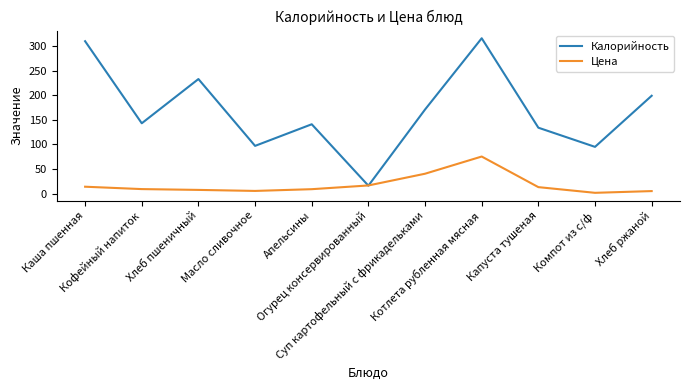

How many intersections are there between Цена and Калорийность?

2